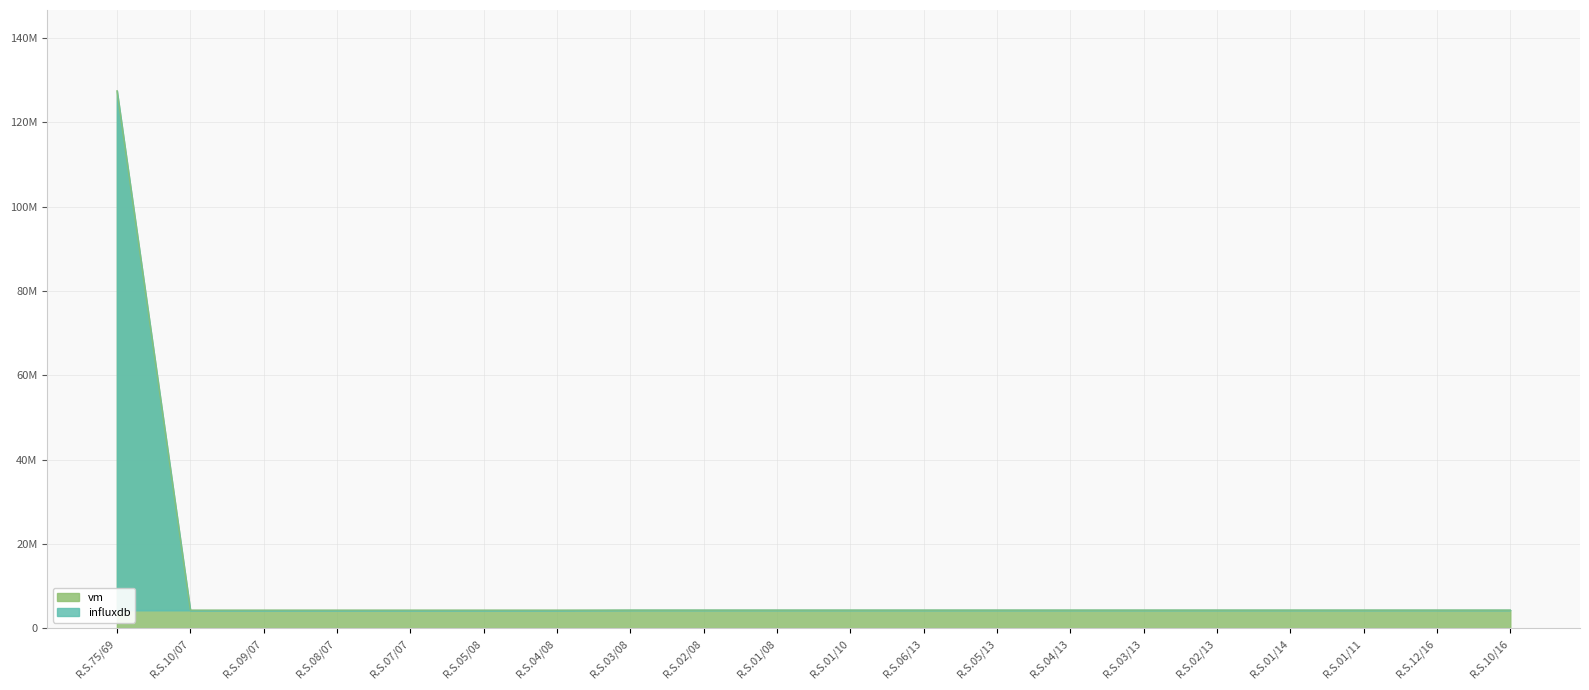

Does the chart display data point markers on the line(s)?

No